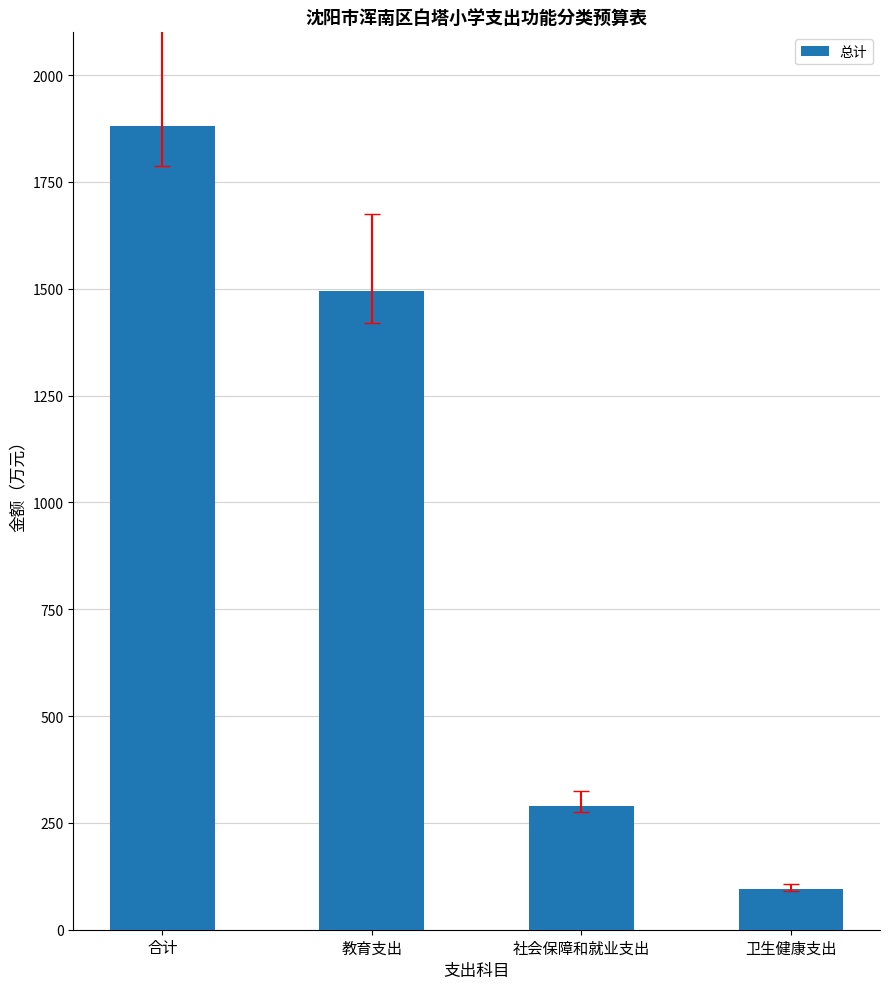

Approximately how many times larger is the value at 卫生健康支出 compared to 合计?

0.1